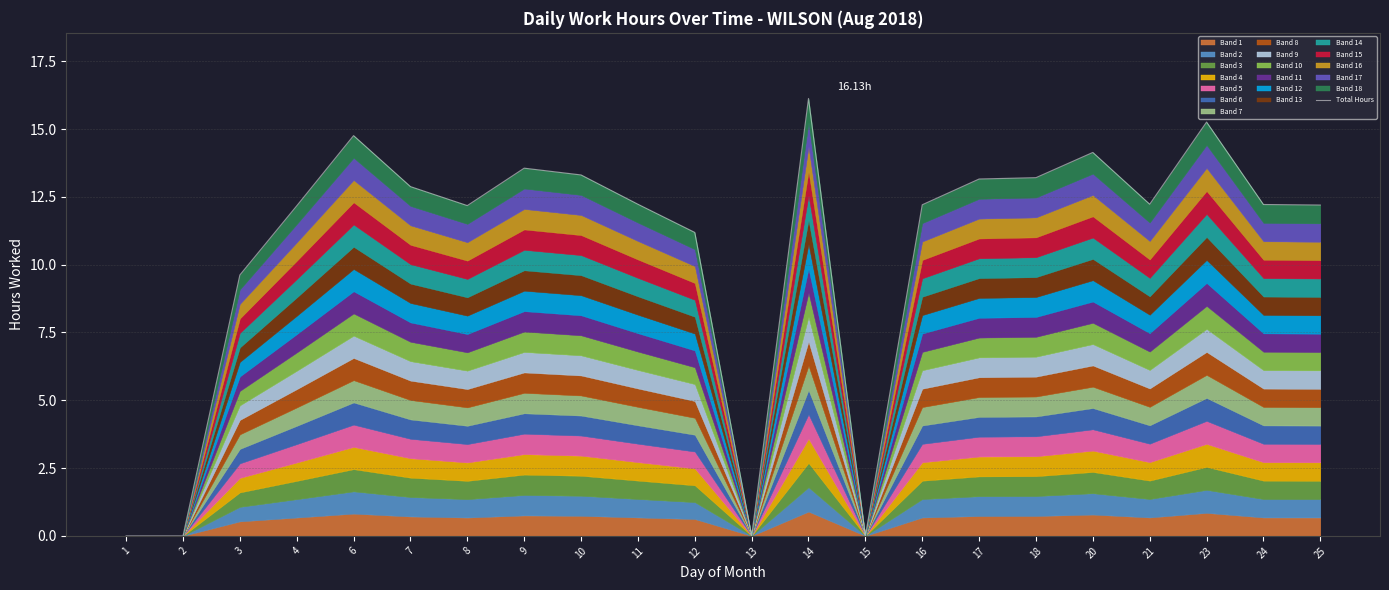

What is the value of the 11th point from the left?

11.2